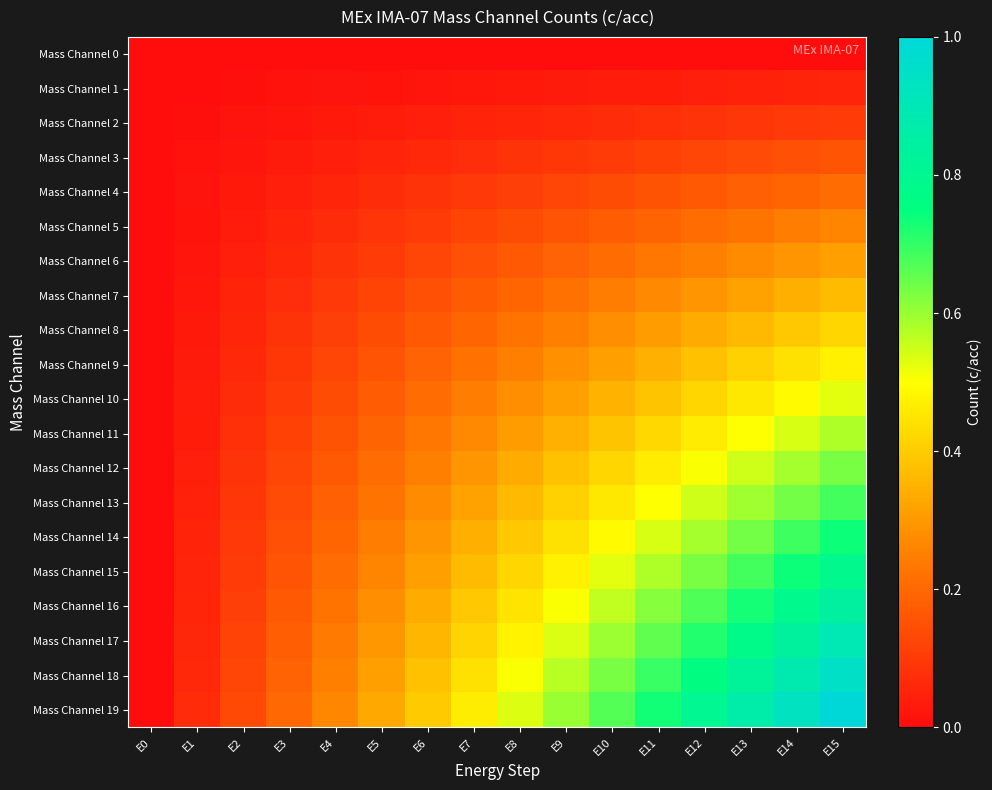

Reading left to right, list all the values displayed in this chart.

Mass Channel 0: E0=0.0	E1=0.0	E2=0.0	E3=0.0	E4=0.0	E5=0.0	E6=0.0	E7=0.0	E8=0.0	E9=0.0	E10=0.0	E11=0.0	E12=0.0	E13=0.0	E14=0.0	E15=0.0
Mass Channel 1: E0=0.0	E1=0.0	E2=0.0	E3=0.0	E4=0.0	E5=0.0	E6=0.0	E7=0.0	E8=0.0	E9=0.0	E10=0.0	E11=0.0	E12=0.0	E13=0.0	E14=0.0	E15=0.1
Mass Channel 2: E0=0.0	E1=0.0	E2=0.0	E3=0.0	E4=0.0	E5=0.0	E6=0.0	E7=0.0	E8=0.1	E9=0.1	E10=0.1	E11=0.1	E12=0.1	E13=0.1	E14=0.1	E15=0.1
Mass Channel 3: E0=0.0	E1=0.0	E2=0.0	E3=0.0	E4=0.0	E5=0.1	E6=0.1	E7=0.1	E8=0.1	E9=0.1	E10=0.1	E11=0.1	E12=0.1	E13=0.1	E14=0.1	E15=0.2
Mass Channel 4: E0=0.0	E1=0.0	E2=0.0	E3=0.0	E4=0.1	E5=0.1	E6=0.1	E7=0.1	E8=0.1	E9=0.1	E10=0.1	E11=0.2	E12=0.2	E13=0.2	E14=0.2	E15=0.2
Mass Channel 5: E0=0.0	E1=0.0	E2=0.0	E3=0.1	E4=0.1	E5=0.1	E6=0.1	E7=0.1	E8=0.1	E9=0.2	E10=0.2	E11=0.2	E12=0.2	E13=0.2	E14=0.2	E15=0.3
Mass Channel 6: E0=0.0	E1=0.0	E2=0.0	E3=0.1	E4=0.1	E5=0.1	E6=0.1	E7=0.1	E8=0.2	E9=0.2	E10=0.2	E11=0.2	E12=0.3	E13=0.3	E14=0.3	E15=0.3
Mass Channel 7: E0=0.0	E1=0.0	E2=0.0	E3=0.1	E4=0.1	E5=0.1	E6=0.1	E7=0.2	E8=0.2	E9=0.2	E10=0.2	E11=0.3	E12=0.3	E13=0.3	E14=0.3	E15=0.4
Mass Channel 8: E0=0.0	E1=0.0	E2=0.1	E3=0.1	E4=0.1	E5=0.1	E6=0.2	E7=0.2	E8=0.2	E9=0.3	E10=0.3	E11=0.3	E12=0.3	E13=0.4	E14=0.4	E15=0.4
Mass Channel 9: E0=0.0	E1=0.0	E2=0.1	E3=0.1	E4=0.1	E5=0.2	E6=0.2	E7=0.2	E8=0.3	E9=0.3	E10=0.3	E11=0.3	E12=0.4	E13=0.4	E14=0.4	E15=0.5
Mass Channel 10: E0=0.0	E1=0.0	E2=0.1	E3=0.1	E4=0.1	E5=0.2	E6=0.2	E7=0.2	E8=0.3	E9=0.3	E10=0.4	E11=0.4	E12=0.4	E13=0.5	E14=0.5	E15=0.5
Mass Channel 11: E0=0.0	E1=0.0	E2=0.1	E3=0.1	E4=0.2	E5=0.2	E6=0.2	E7=0.3	E8=0.3	E9=0.3	E10=0.4	E11=0.4	E12=0.5	E13=0.5	E14=0.5	E15=0.6
Mass Channel 12: E0=0.0	E1=0.0	E2=0.1	E3=0.1	E4=0.2	E5=0.2	E6=0.3	E7=0.3	E8=0.3	E9=0.4	E10=0.4	E11=0.5	E12=0.5	E13=0.5	E14=0.6	E15=0.6
Mass Channel 13: E0=0.0	E1=0.0	E2=0.1	E3=0.1	E4=0.2	E5=0.2	E6=0.3	E7=0.3	E8=0.4	E9=0.4	E10=0.5	E11=0.5	E12=0.5	E13=0.6	E14=0.6	E15=0.7
Mass Channel 14: E0=0.0	E1=0.0	E2=0.1	E3=0.1	E4=0.2	E5=0.2	E6=0.3	E7=0.3	E8=0.4	E9=0.4	E10=0.5	E11=0.5	E12=0.6	E13=0.6	E14=0.7	E15=0.7
Mass Channel 15: E0=0.0	E1=0.1	E2=0.1	E3=0.2	E4=0.2	E5=0.3	E6=0.3	E7=0.4	E8=0.4	E9=0.5	E10=0.5	E11=0.6	E12=0.6	E13=0.7	E14=0.7	E15=0.8
Mass Channel 16: E0=0.0	E1=0.1	E2=0.1	E3=0.2	E4=0.2	E5=0.3	E6=0.3	E7=0.4	E8=0.4	E9=0.5	E10=0.6	E11=0.6	E12=0.7	E13=0.7	E14=0.8	E15=0.8
Mass Channel 17: E0=0.0	E1=0.1	E2=0.1	E3=0.2	E4=0.2	E5=0.3	E6=0.4	E7=0.4	E8=0.5	E9=0.5	E10=0.6	E11=0.7	E12=0.7	E13=0.8	E14=0.8	E15=0.9
Mass Channel 18: E0=0.0	E1=0.1	E2=0.1	E3=0.2	E4=0.3	E5=0.3	E6=0.4	E7=0.4	E8=0.5	E9=0.6	E10=0.6	E11=0.7	E12=0.8	E13=0.8	E14=0.9	E15=0.9
Mass Channel 19: E0=0.0	E1=0.1	E2=0.1	E3=0.2	E4=0.3	E5=0.3	E6=0.4	E7=0.5	E8=0.5	E9=0.6	E10=0.7	E11=0.7	E12=0.8	E13=0.9	E14=0.9	E15=1.0